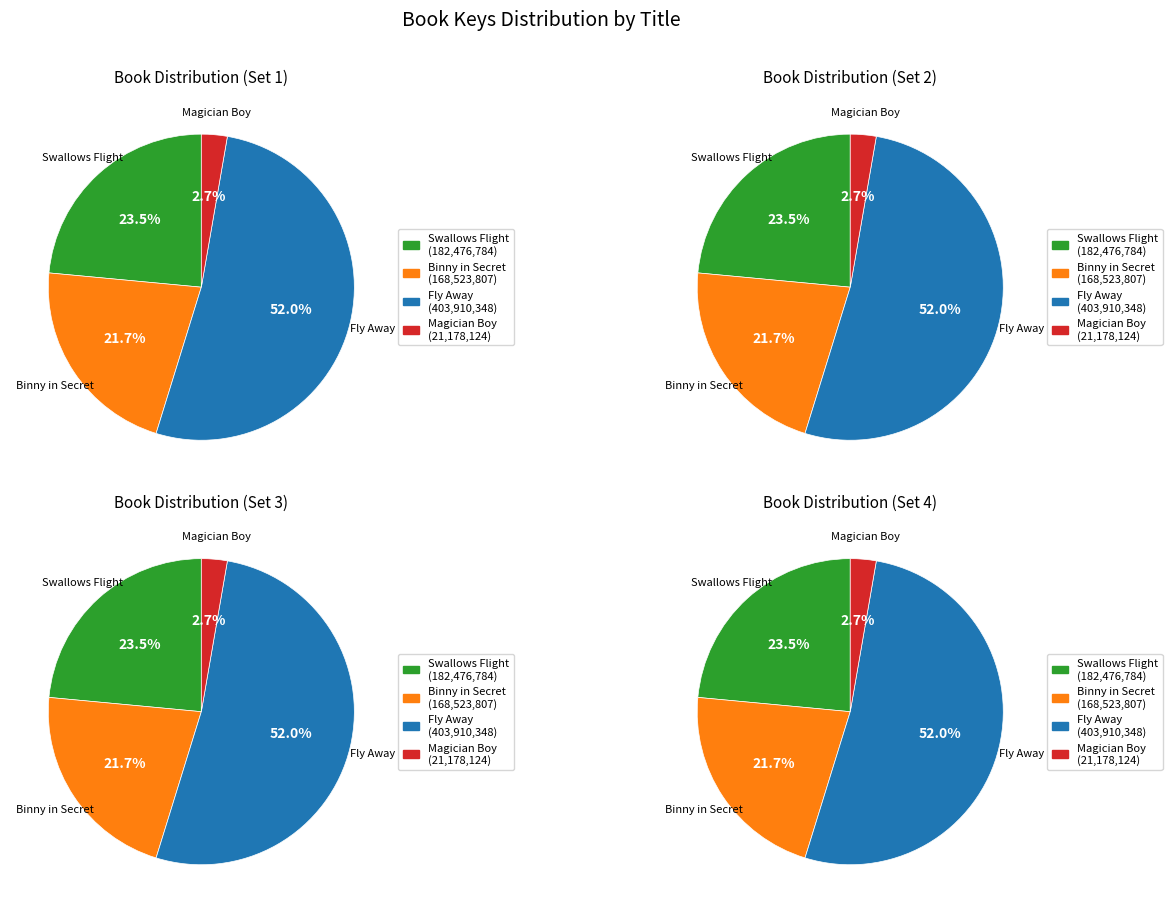

Is Binny in Secret the majority of the pie?

No